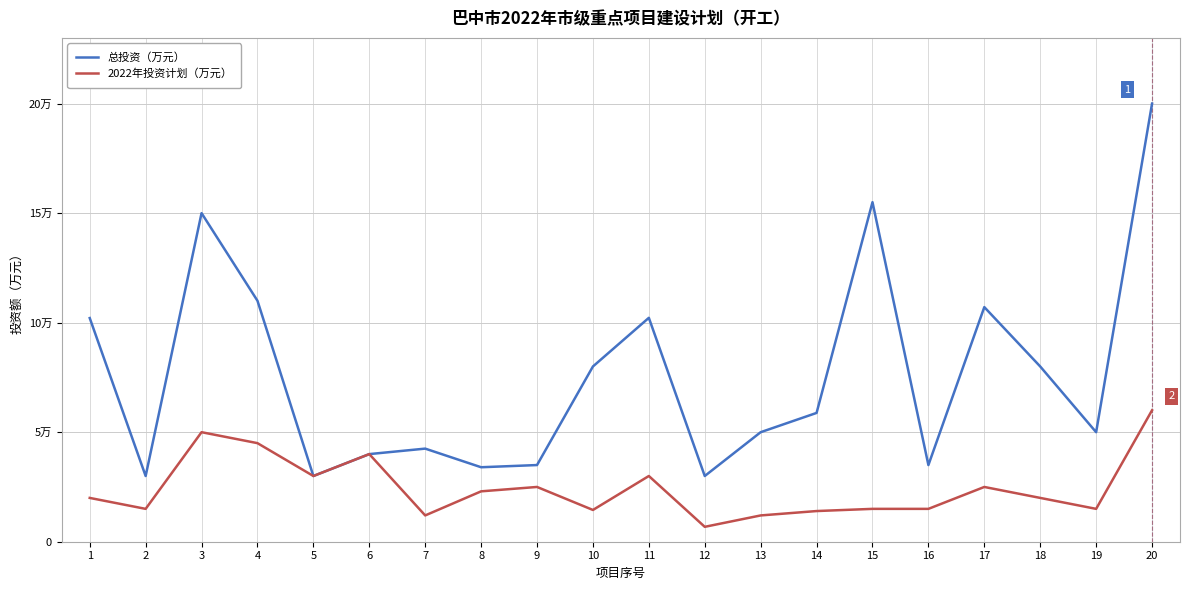

True or false: 总投资（万元） has more than 0 points higher than both neighbors.

True